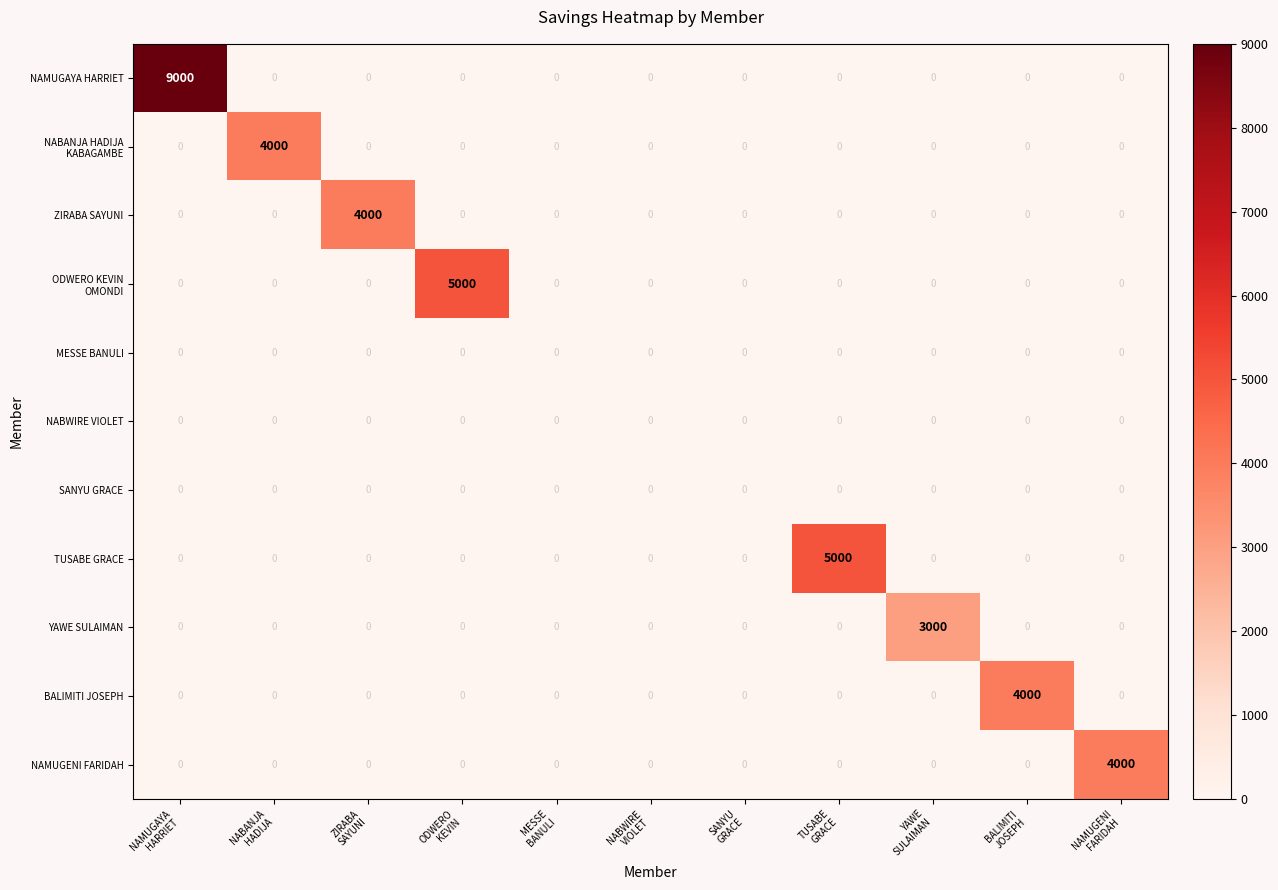

At how many categories does at least one series exceed 7473?

1